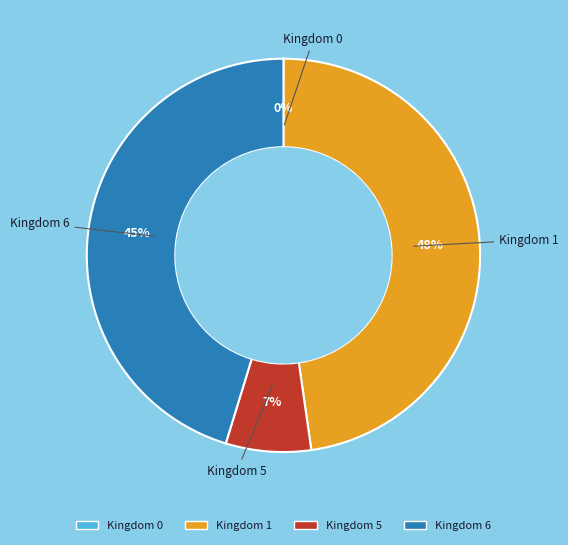

Is there a majority slice in this chart?

No